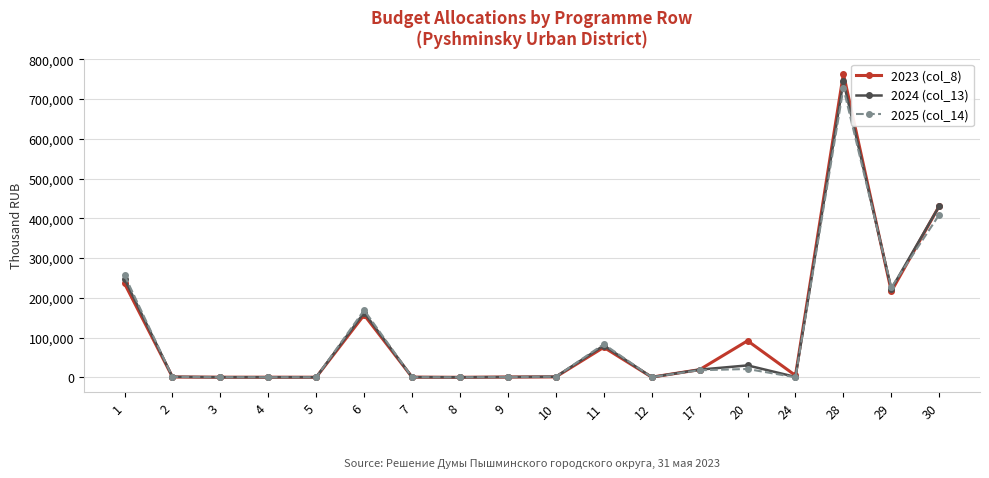

What is the average value of the 2025 (col_14) series?

106480.1